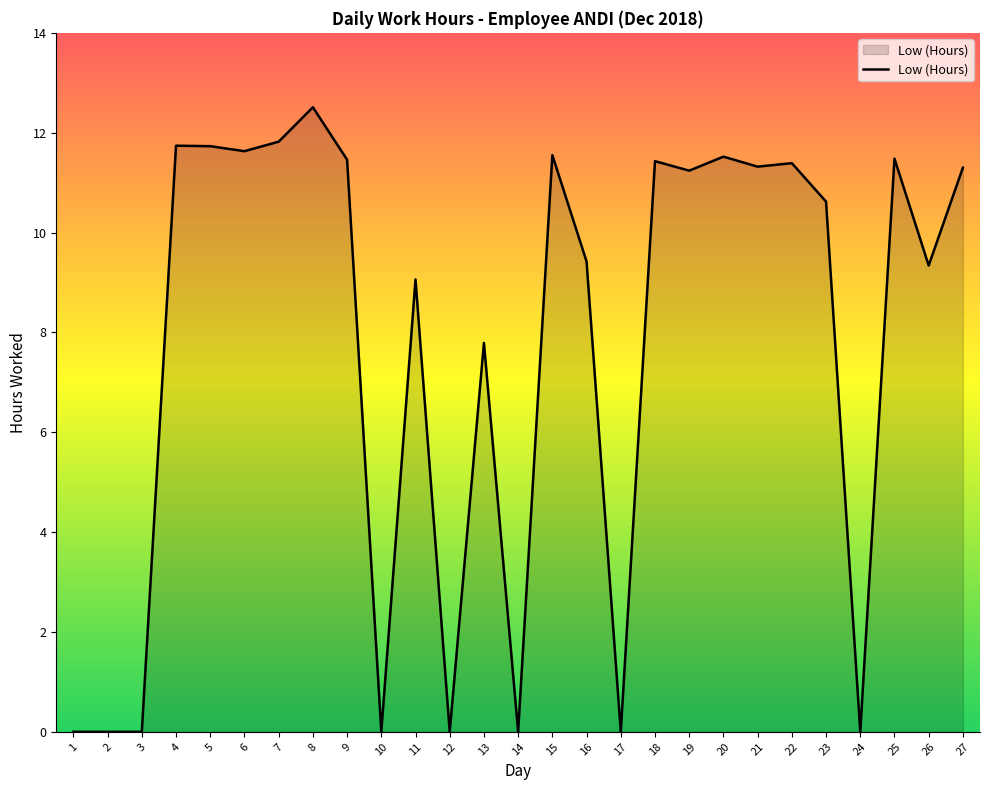

What is the change in value from 3 to 5?

+11.7